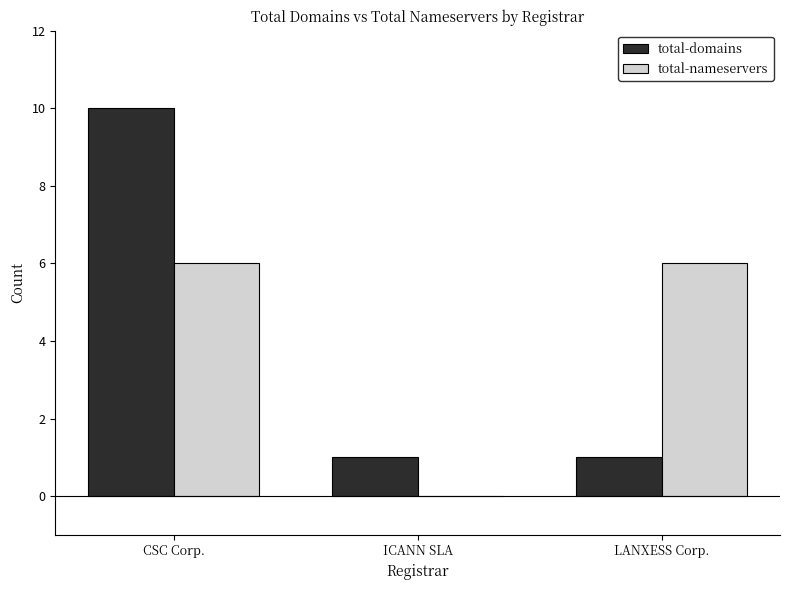

What are all the series names shown in the legend?

total-domains, total-nameservers